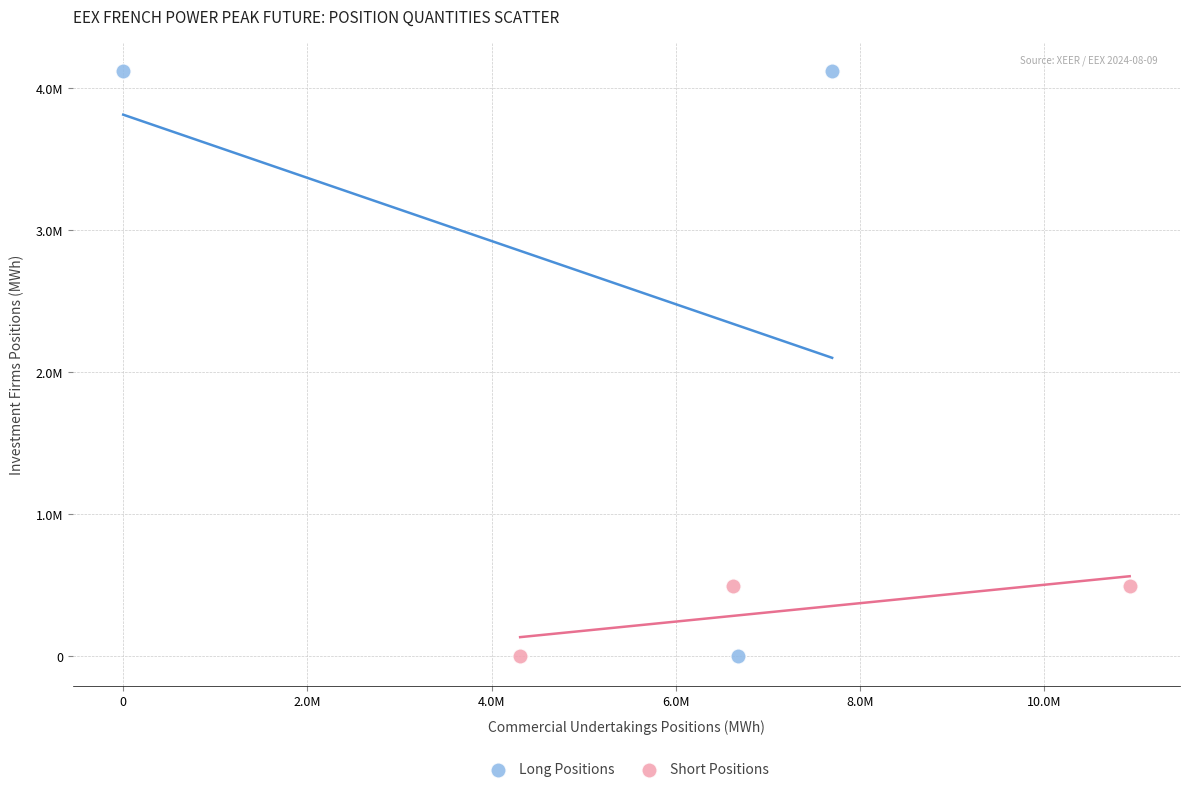

Which series has the largest Y range (max minus min)?

Long Positions